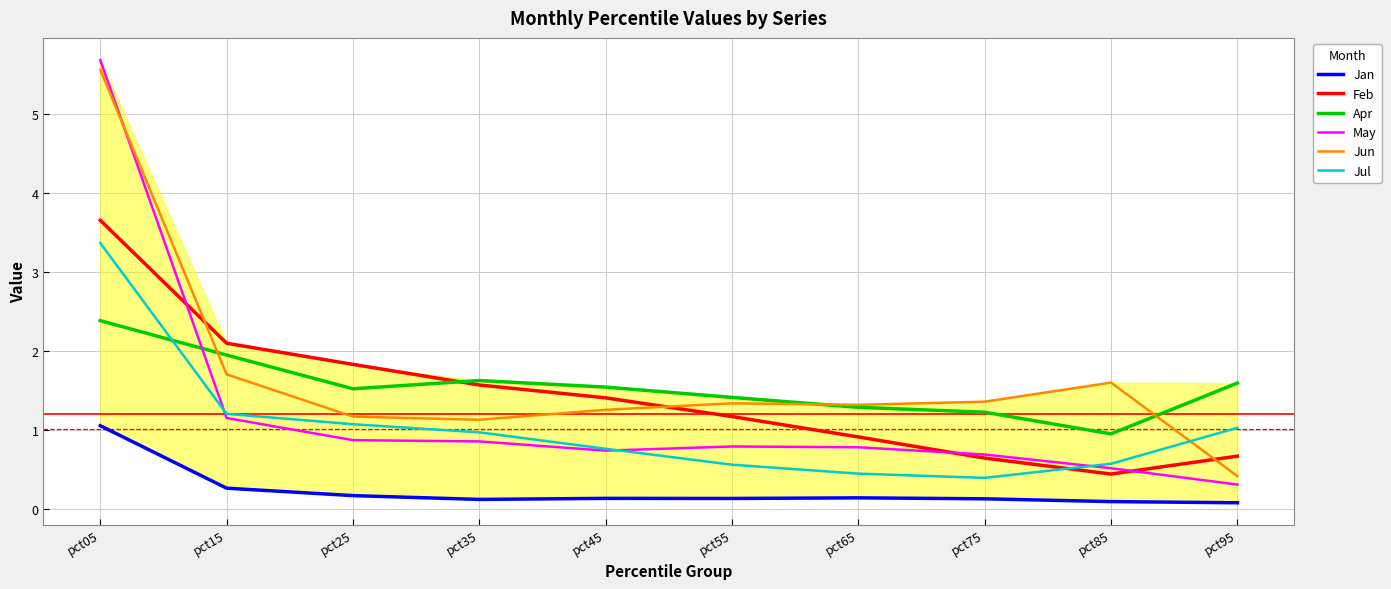

True or false: Feb has more than 2 interior local peaks.

False